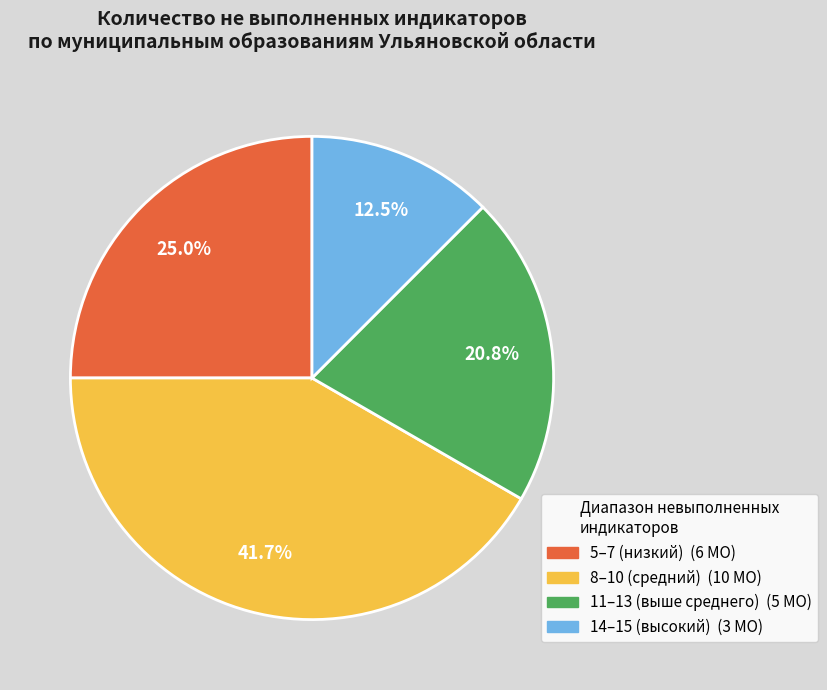

How many segments does this pie chart have?

4